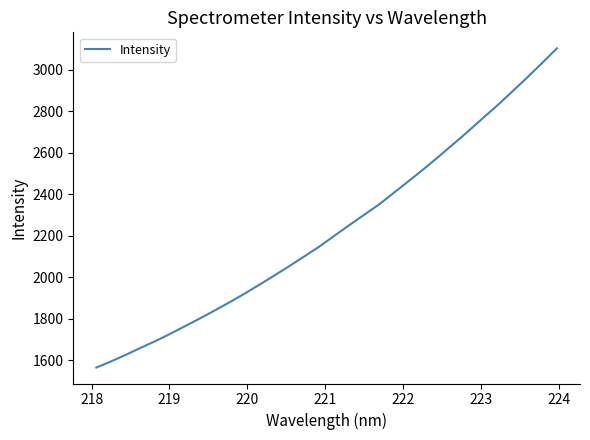

What is the smallest value displayed?

1563.8